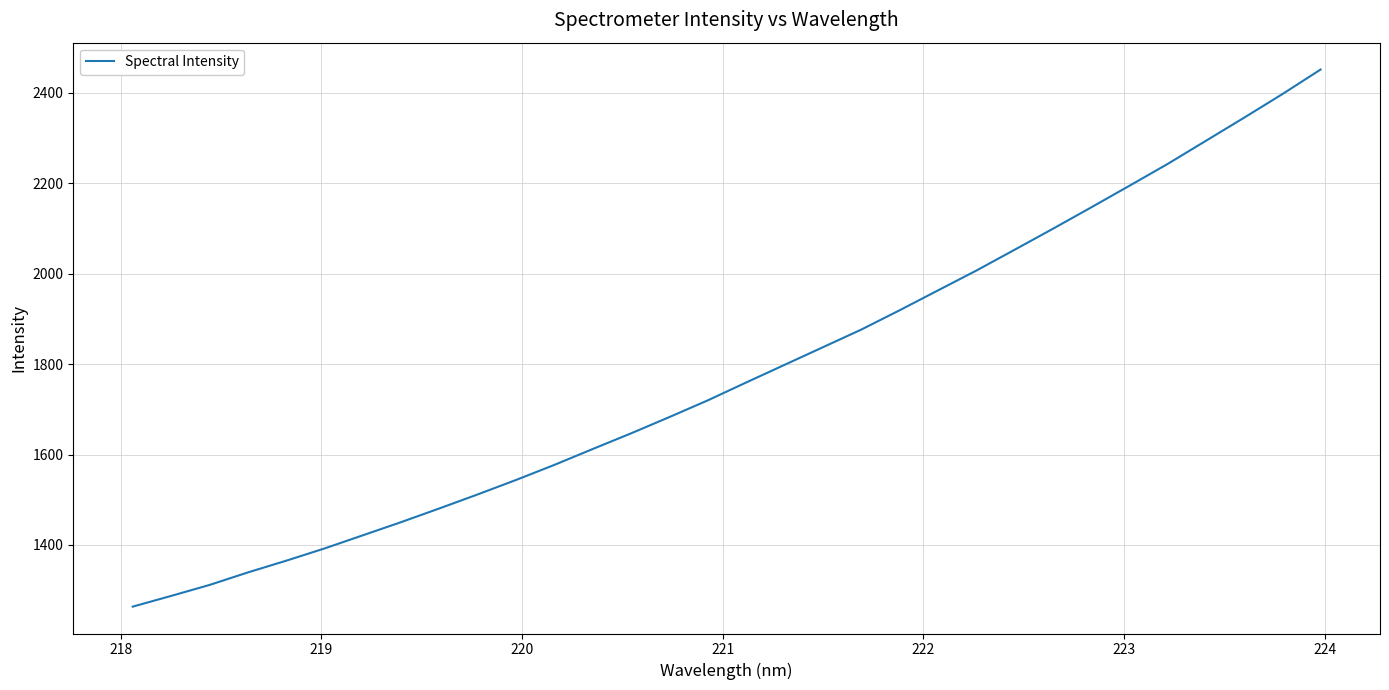

Is this an area chart (filled region under the line)?

No